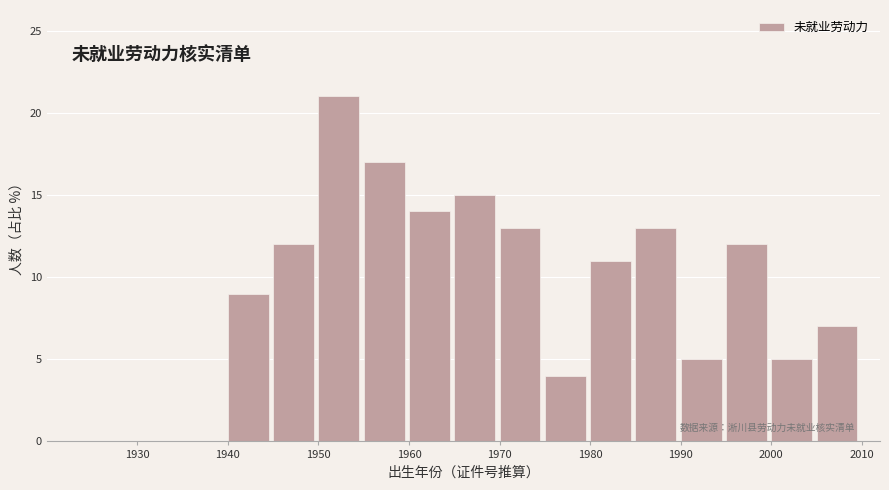

Reading left to right, list every bar in this chart as the range it spans on the x-axis followed by its height. The values are not printed on the chart, so give them approximately, as read against the axis.

1920 to 1925: 0
1925 to 1930: 0
1930 to 1935: 0
1935 to 1940: 0
1940 to 1945: 9
1945 to 1950: 12
1950 to 1955: 21
1955 to 1960: 17
1960 to 1965: 14
1965 to 1970: 15
1970 to 1975: 13
1975 to 1980: 4
1980 to 1985: 11
1985 to 1990: 13
1990 to 1995: 5
1995 to 2000: 12
2000 to 2005: 5
2005 to 2010: 7